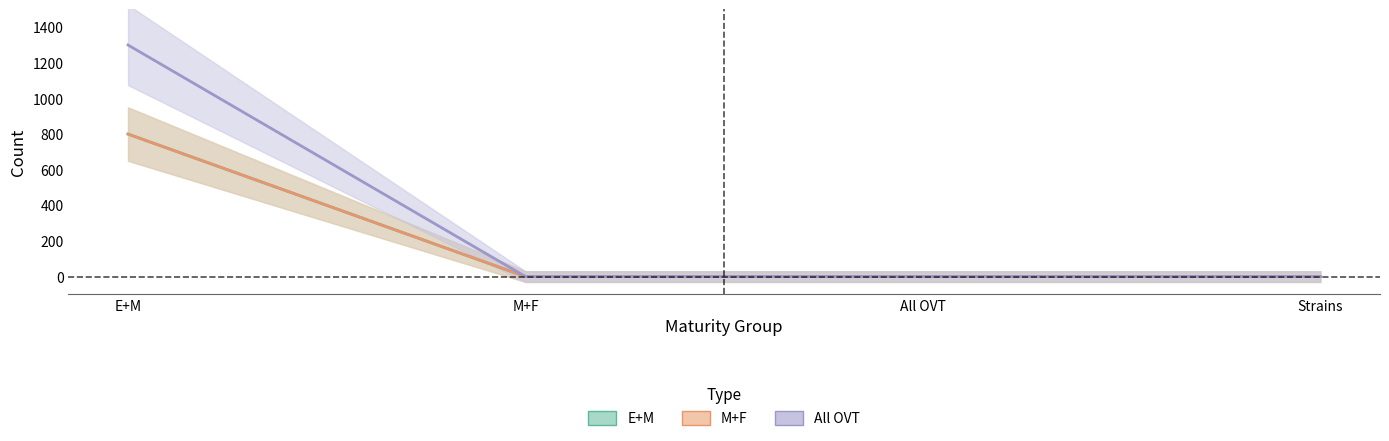

What is the label of the 4th point from the right?

E+M